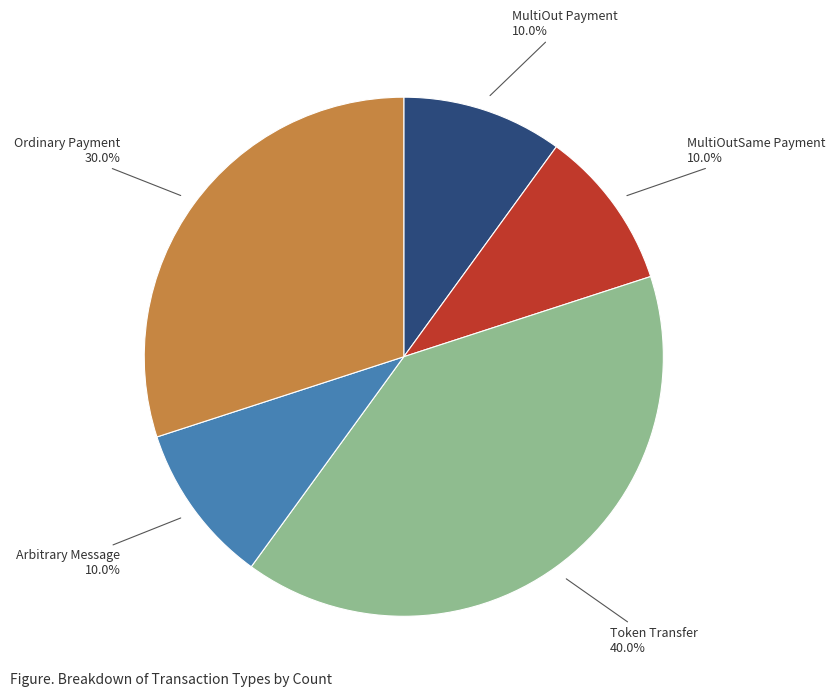

To the nearest percent, what is the average slice percentage?

20%